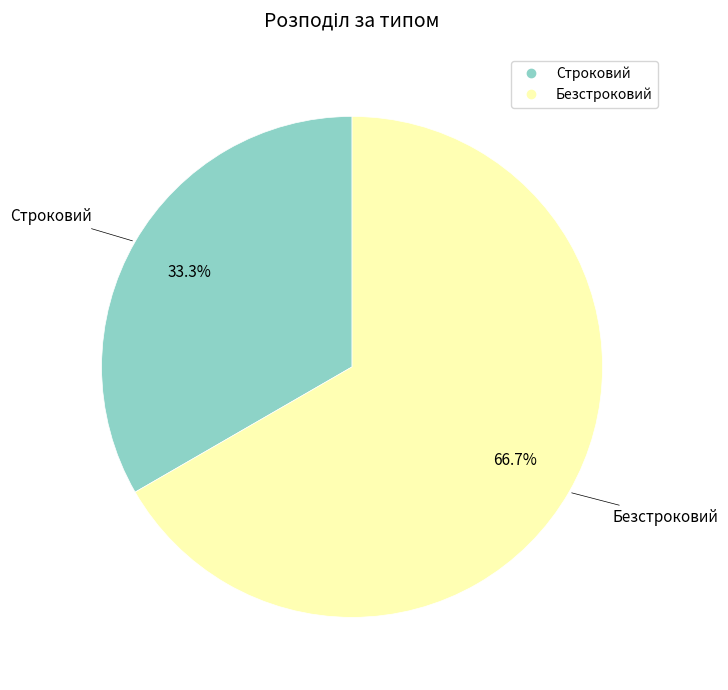

True or false: Строковий accounts for 33% of the total.

True